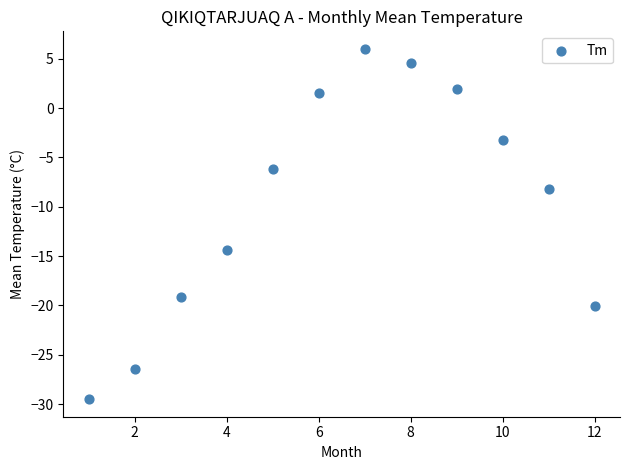

What is the average X value?

6.5